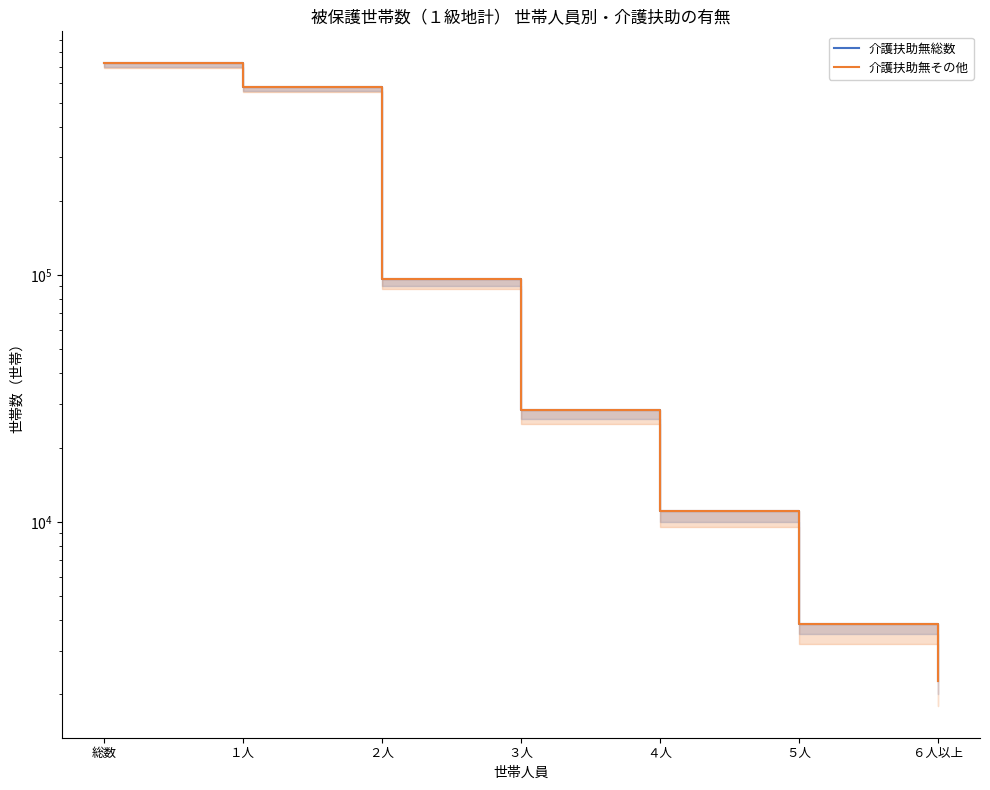

Rank the series by their average value, from highest to lowest.

介護扶助無総数, 介護扶助無その他